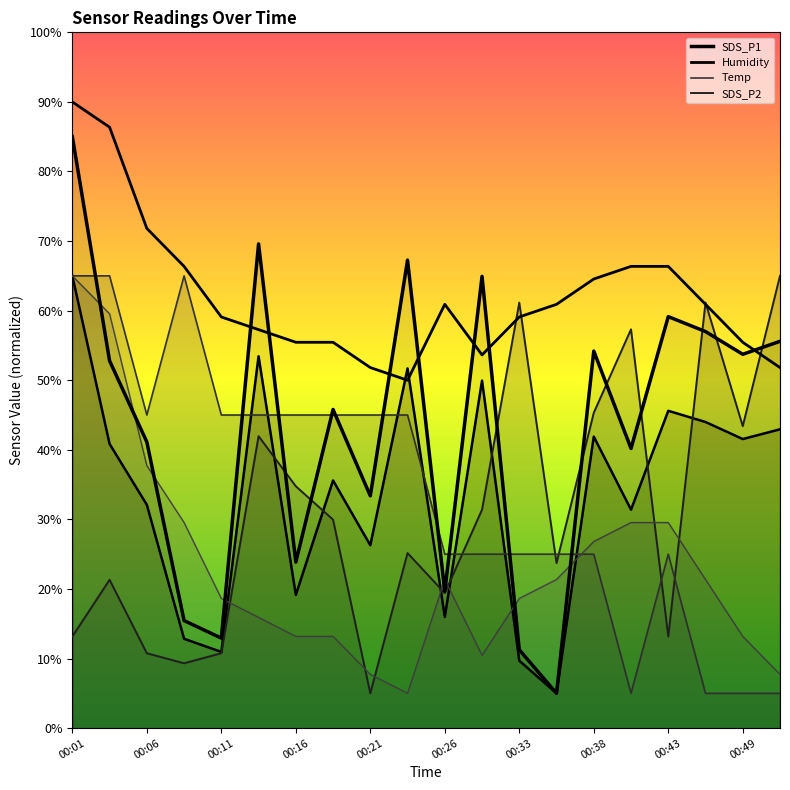

Does the chart have visible grid lines?

No